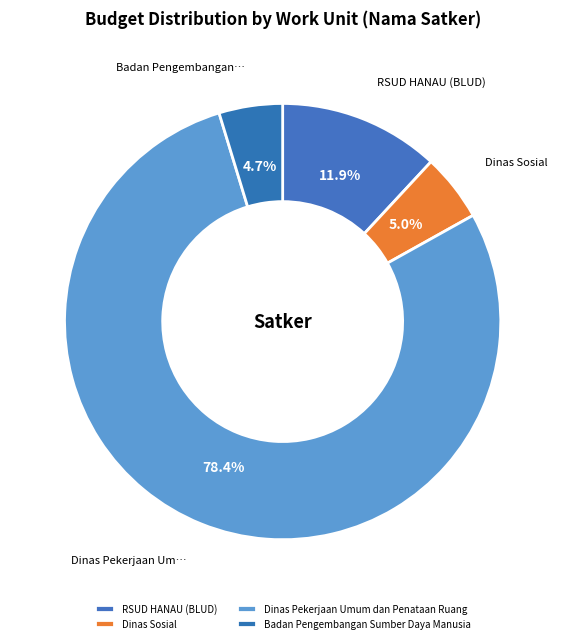

How many slices are in this pie chart?

4